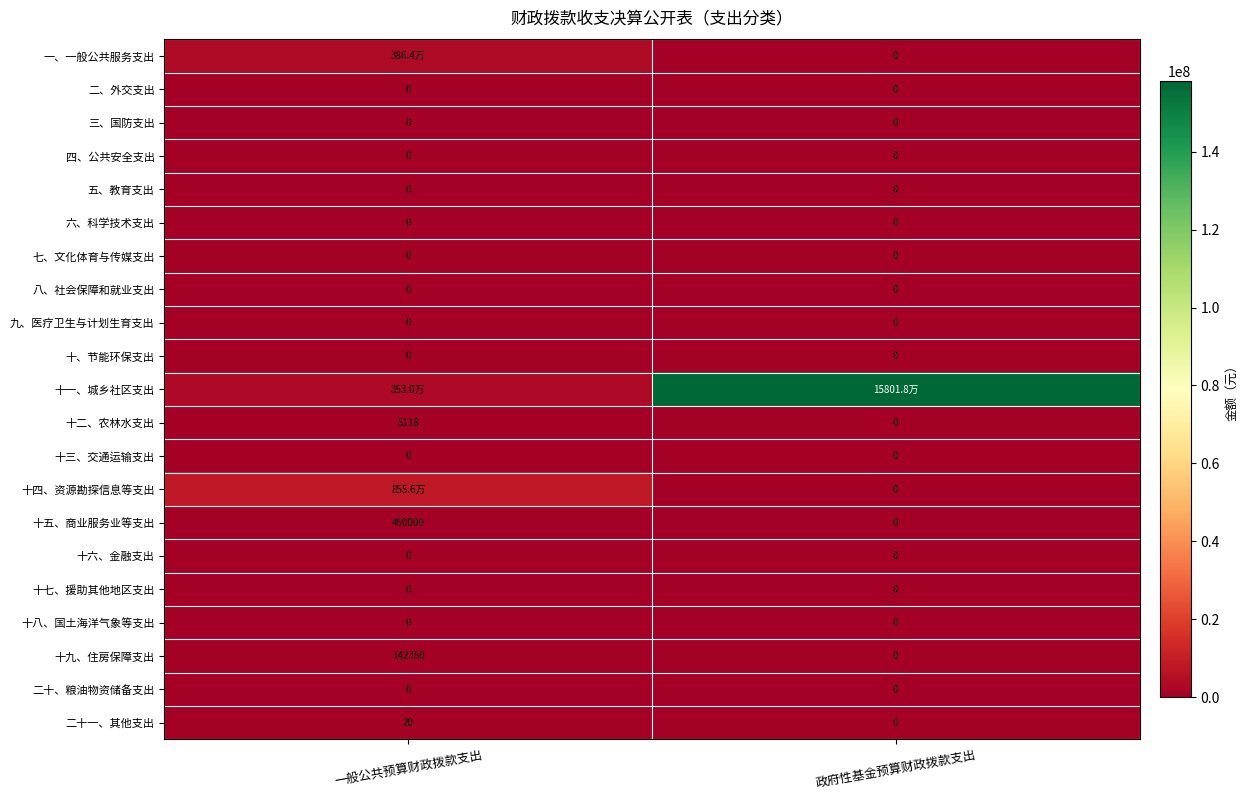

List the labels in order of 二十一、其他支出 value, largest first.

一般公共预算财政拨款支出, 政府性基金预算财政拨款支出